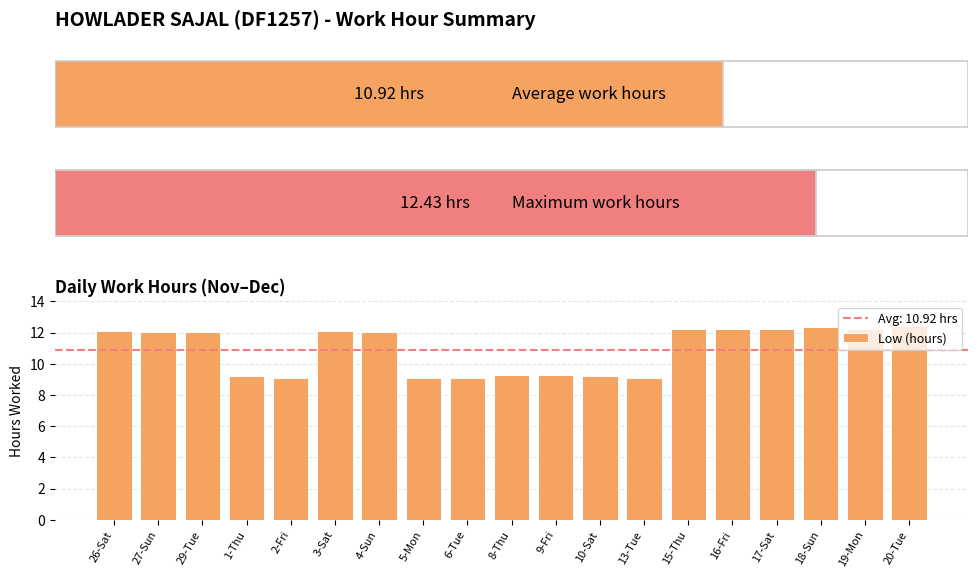

The chart shows a value of 12.2 at 16-Fri. True or false?

True